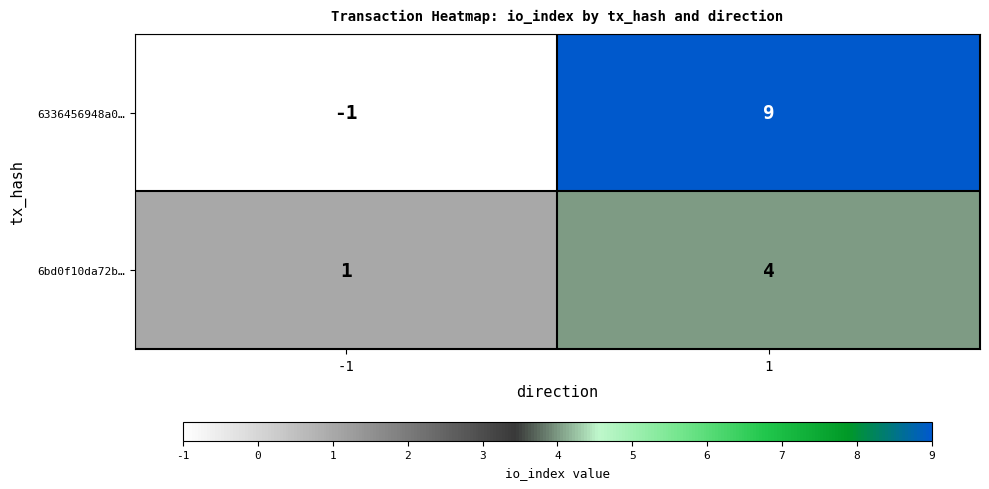

The 6336456948a0… series shows -2 at -1. True or false?

False